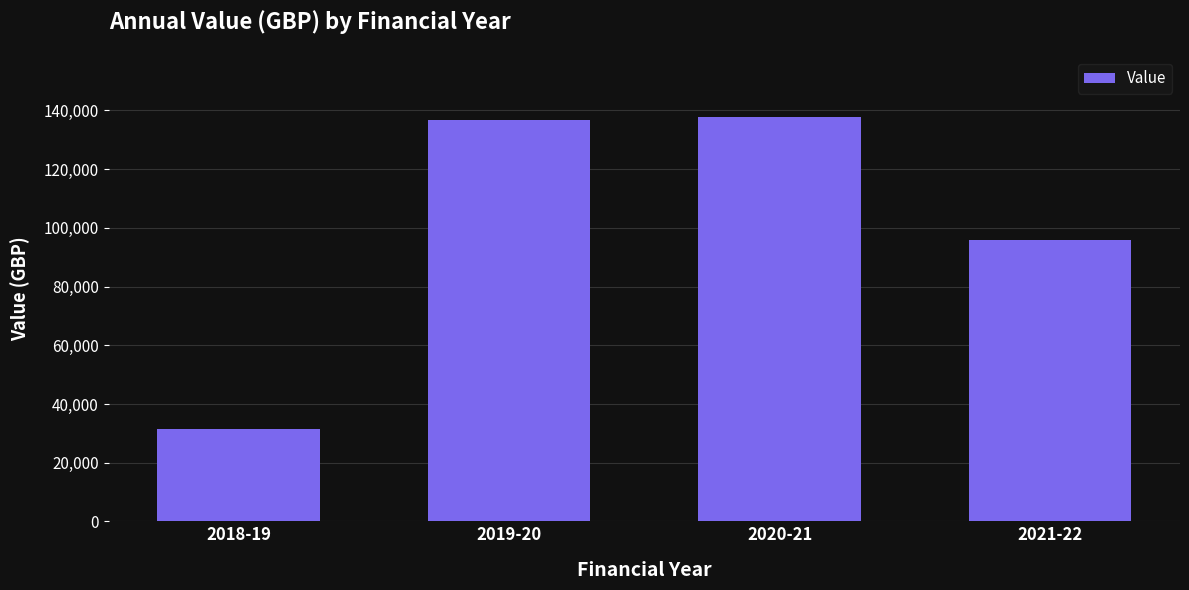

What is the sum of the values at 2021-22 and 2020-21?

233614.0